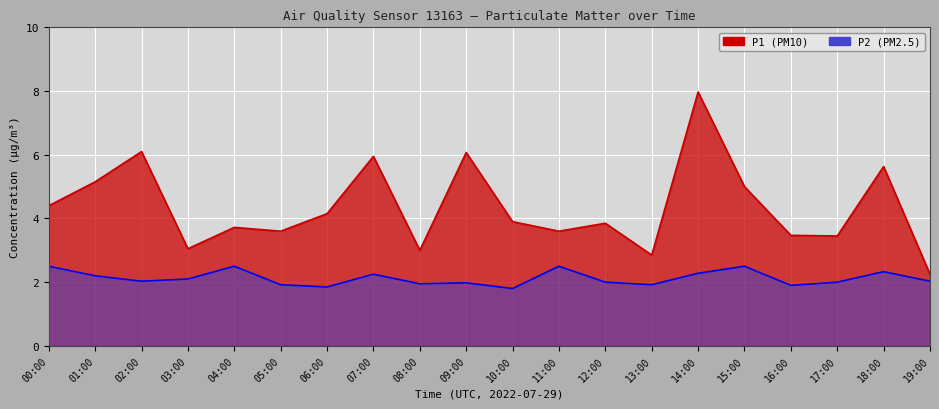

What is the difference between the maximum and minimum values in the P1 series?

5.7